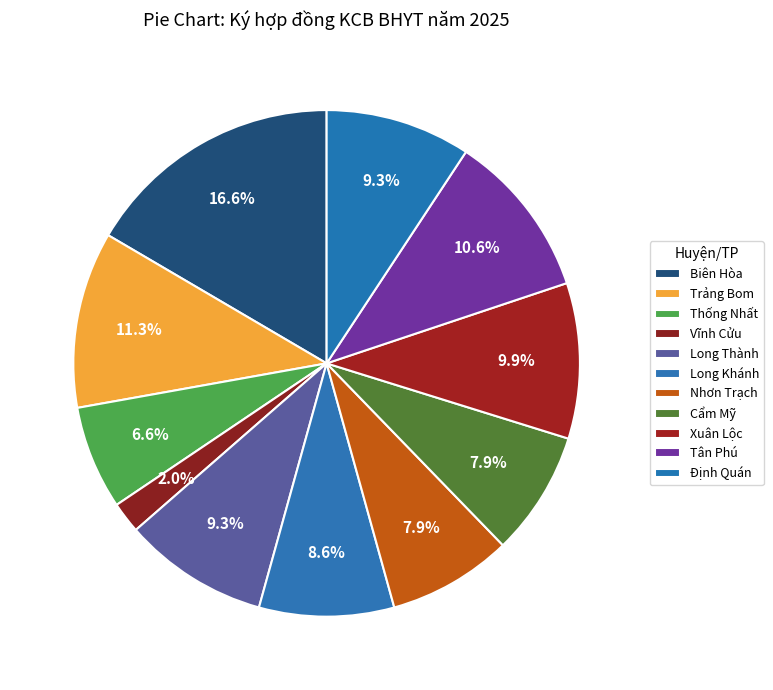

Approximately how many times larger is the value at Cẩm Mỹ compared to Long Khánh?

0.9